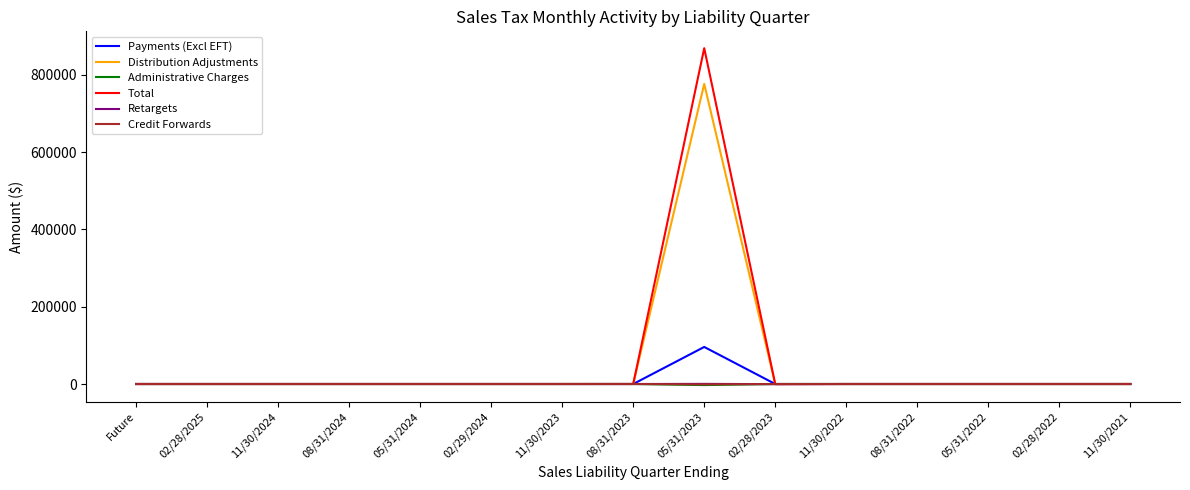

How many values in the Total series are below 0?

1